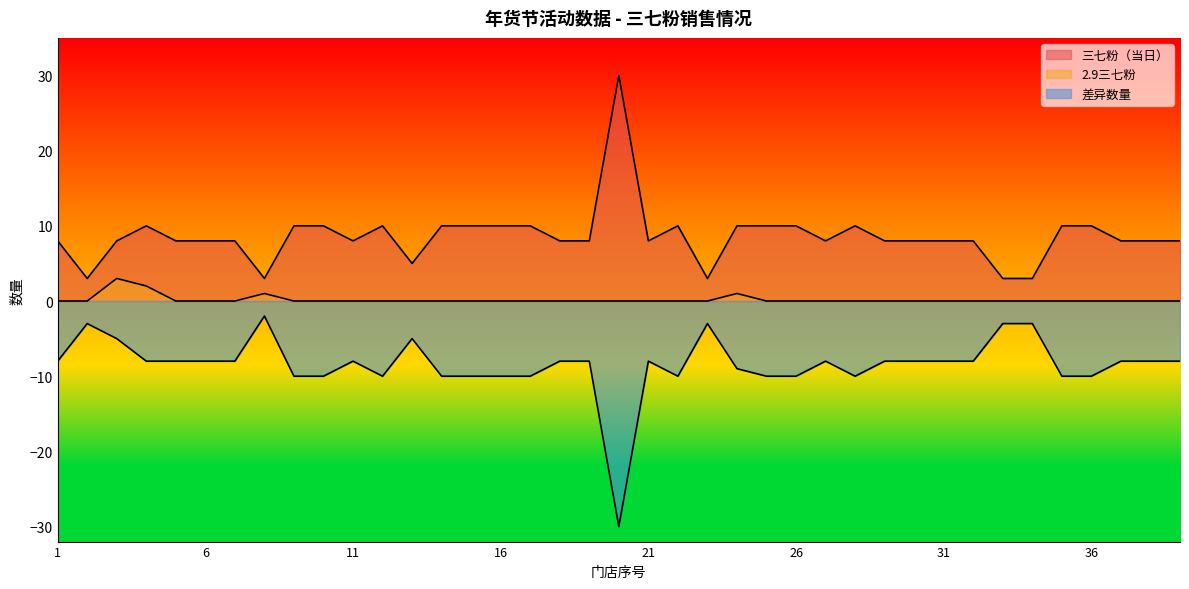

Which category has the lowest value in the 三七粉（当日） series?

2